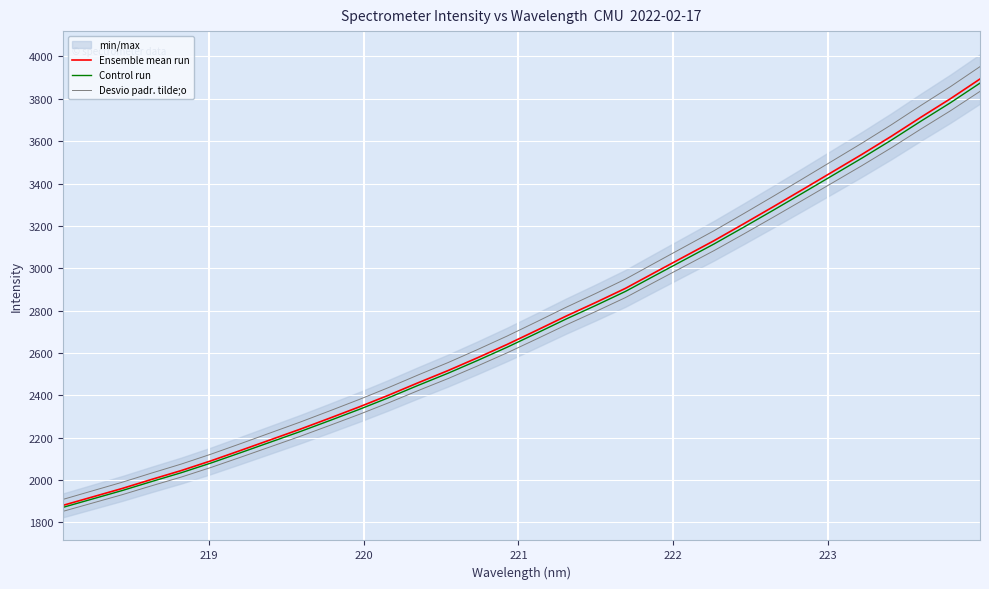

What is the average value of the Control run series?

2735.7